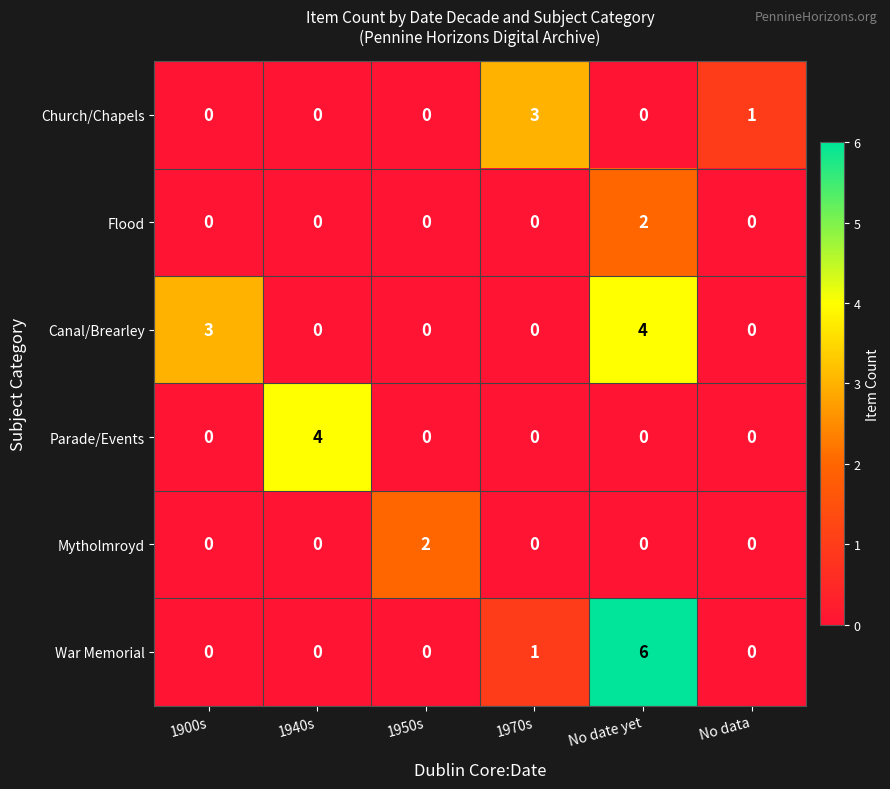

What is the total value across all series at 1940s?

4